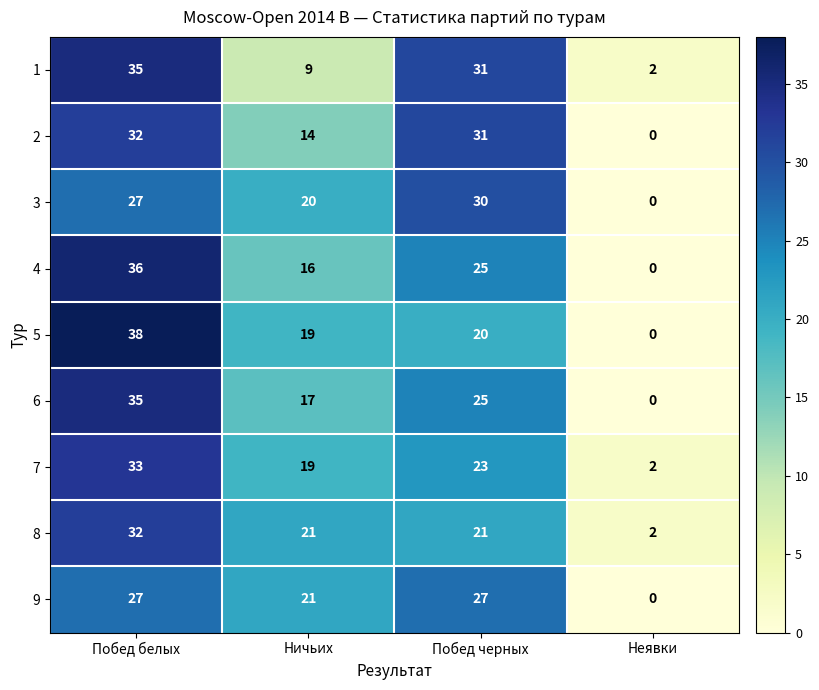

How many data points in 5 are less than 20?

2